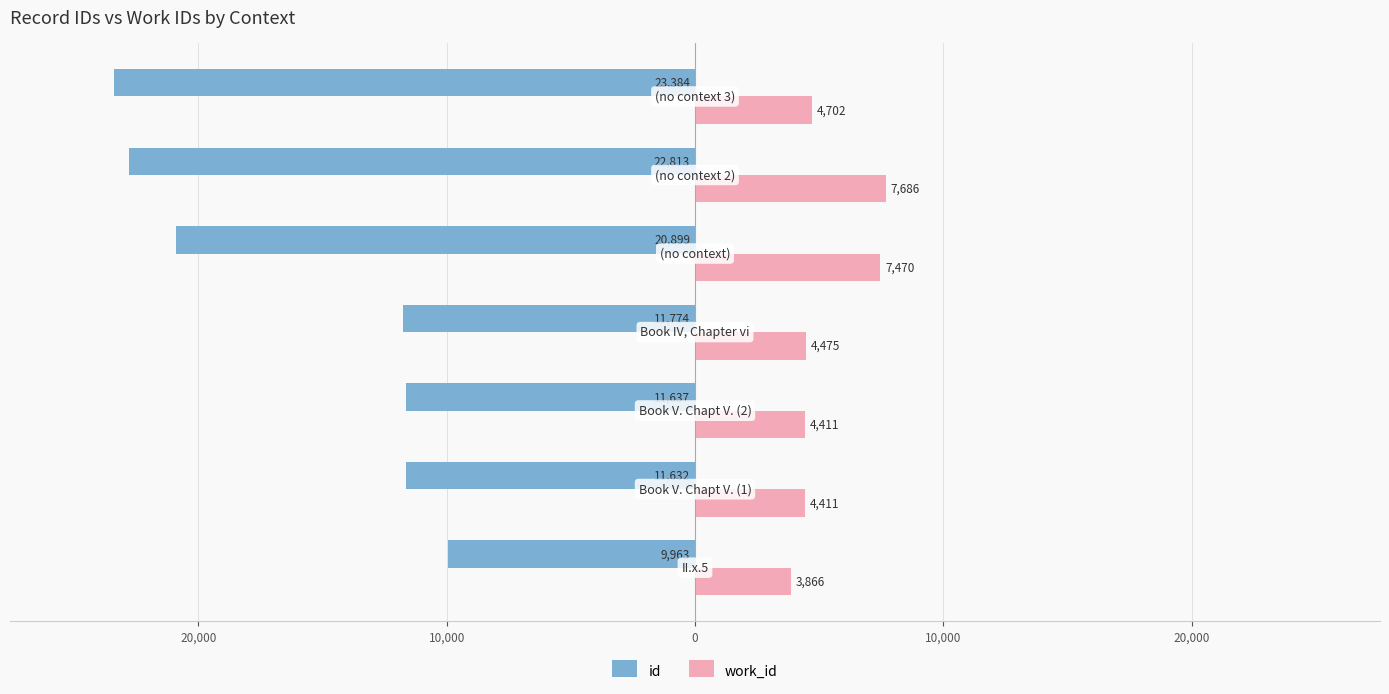

What are all the series names shown in the legend?

id, work_id